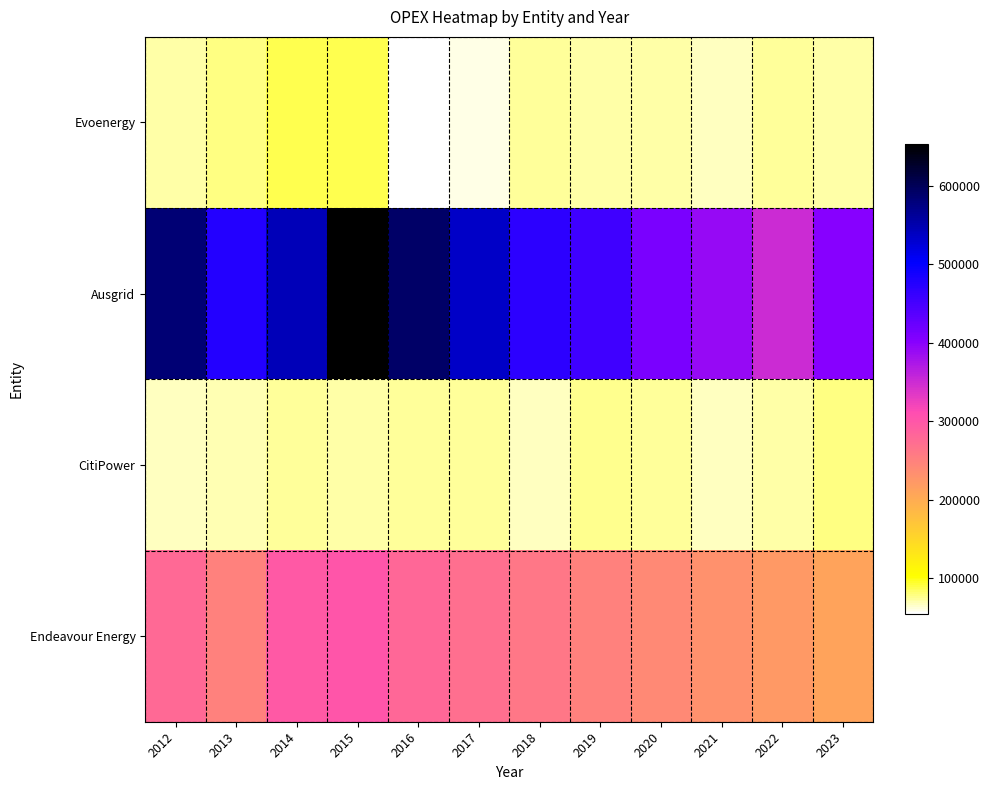

Which series has the largest total across all categories?

Ausgrid